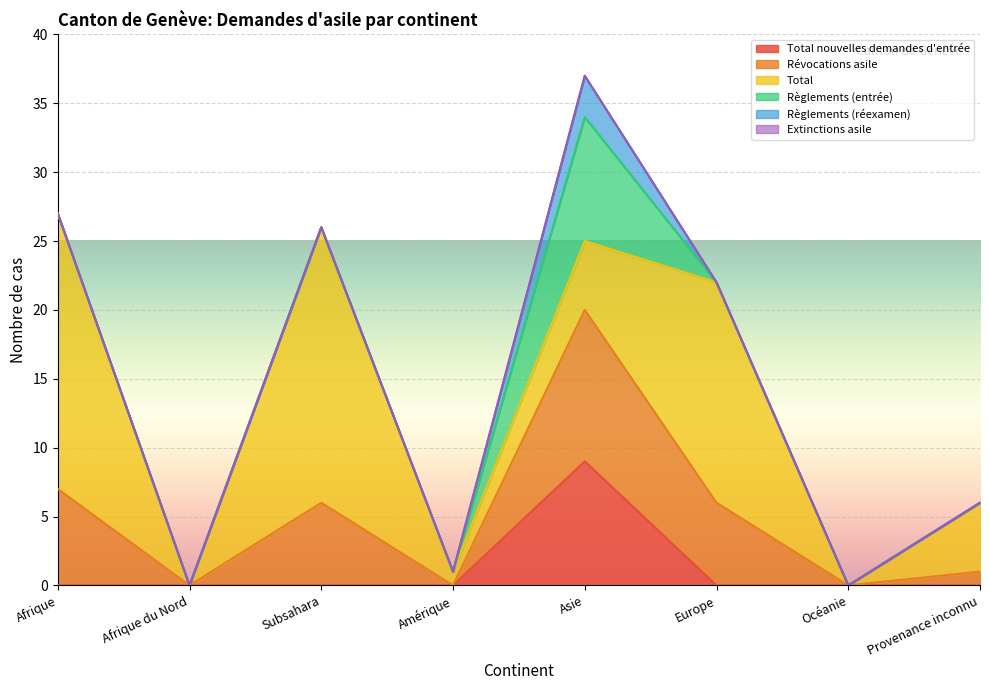

List the labels in order of Révocations asile value, largest first.

Asie, Afrique, Subsahara, Europe, Provenance inconnu, Afrique du Nord, Amérique, Océanie